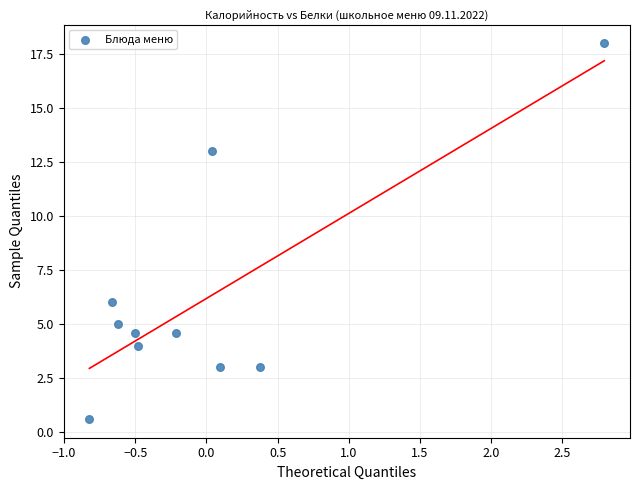

What Y value in the scatter plot is closest to 9?

6.0